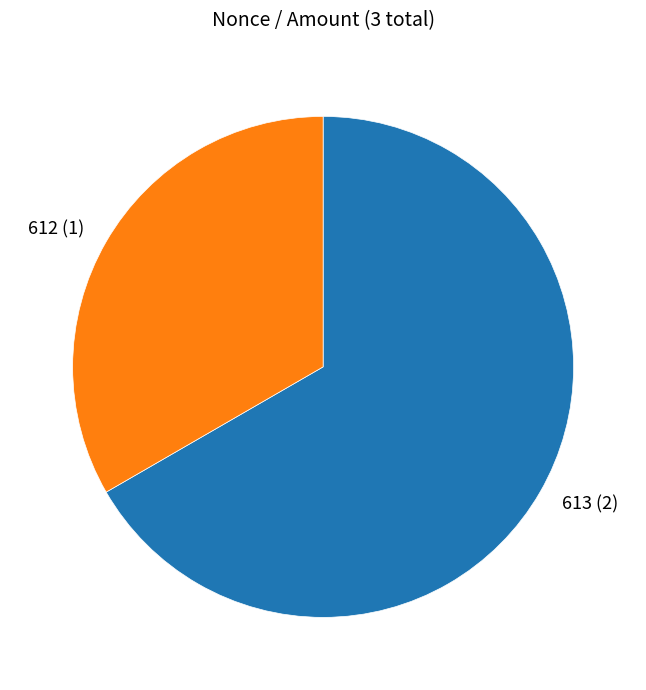

Which category has the smallest portion of the pie?

612